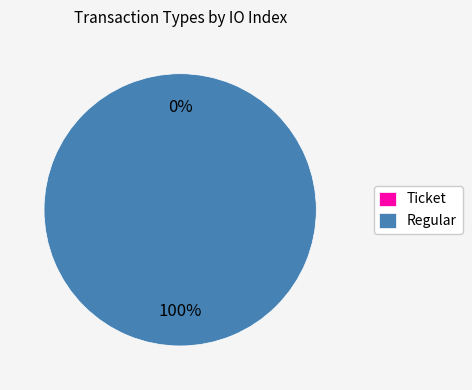

The Regular slice represents 100% of the pie. True or false?

True